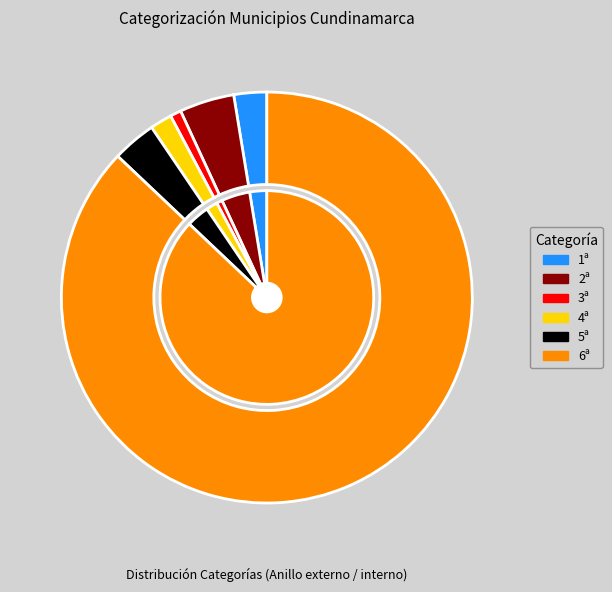

What is the largest slice in the pie chart?

6ª